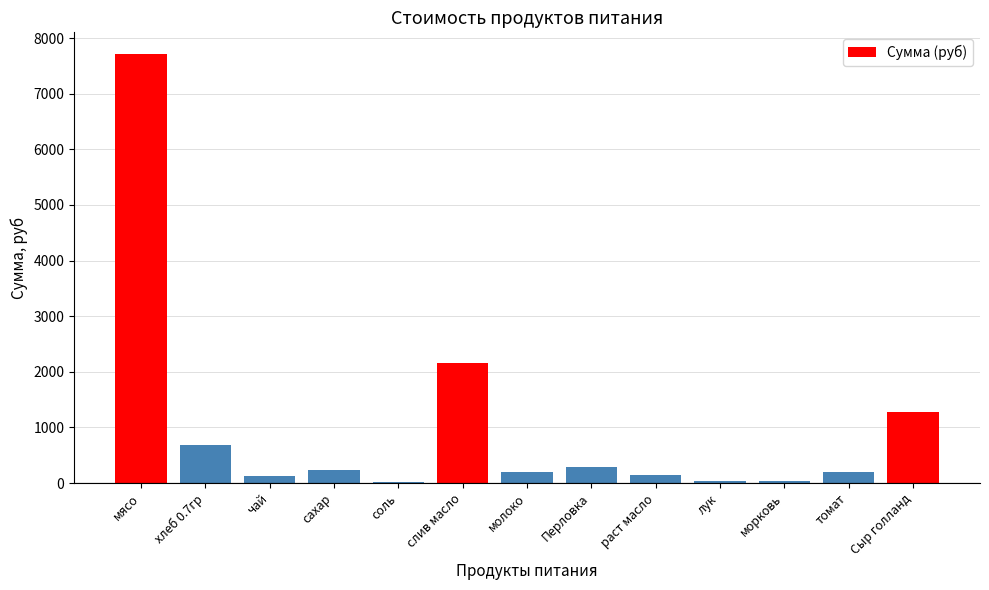

What is the average value?

1006.7